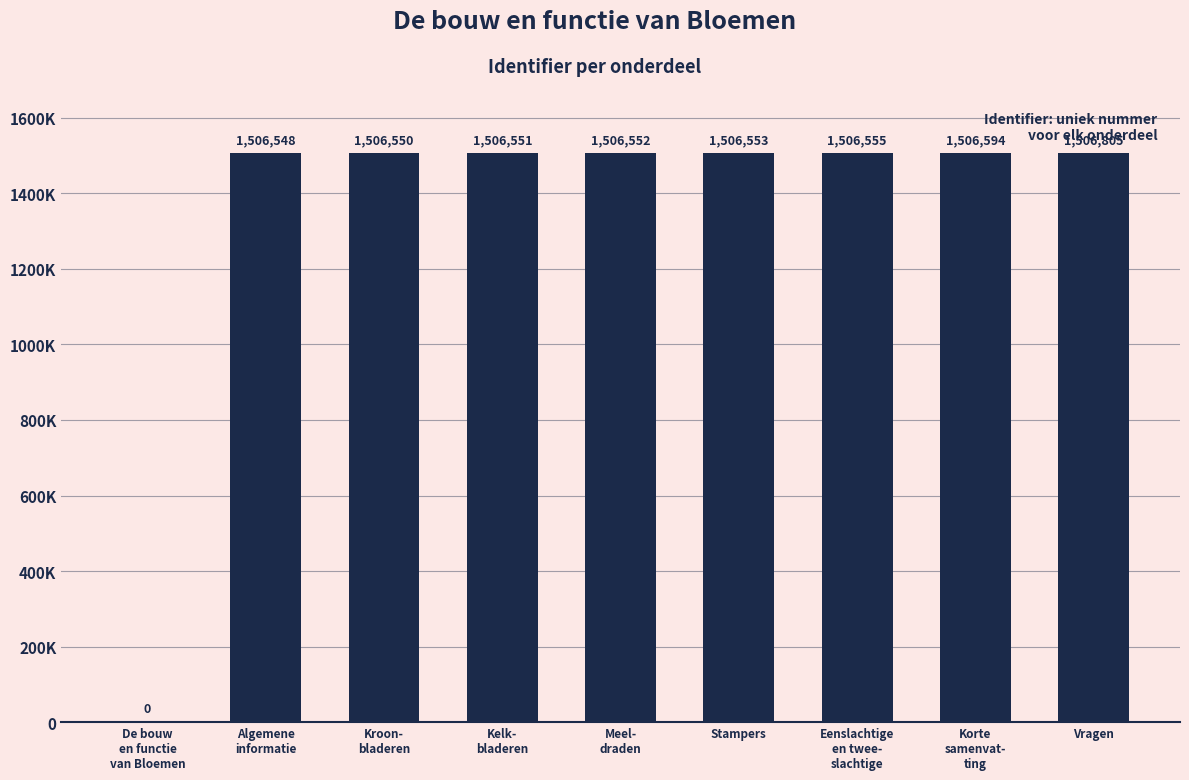

What position from the right is Vragen?

1